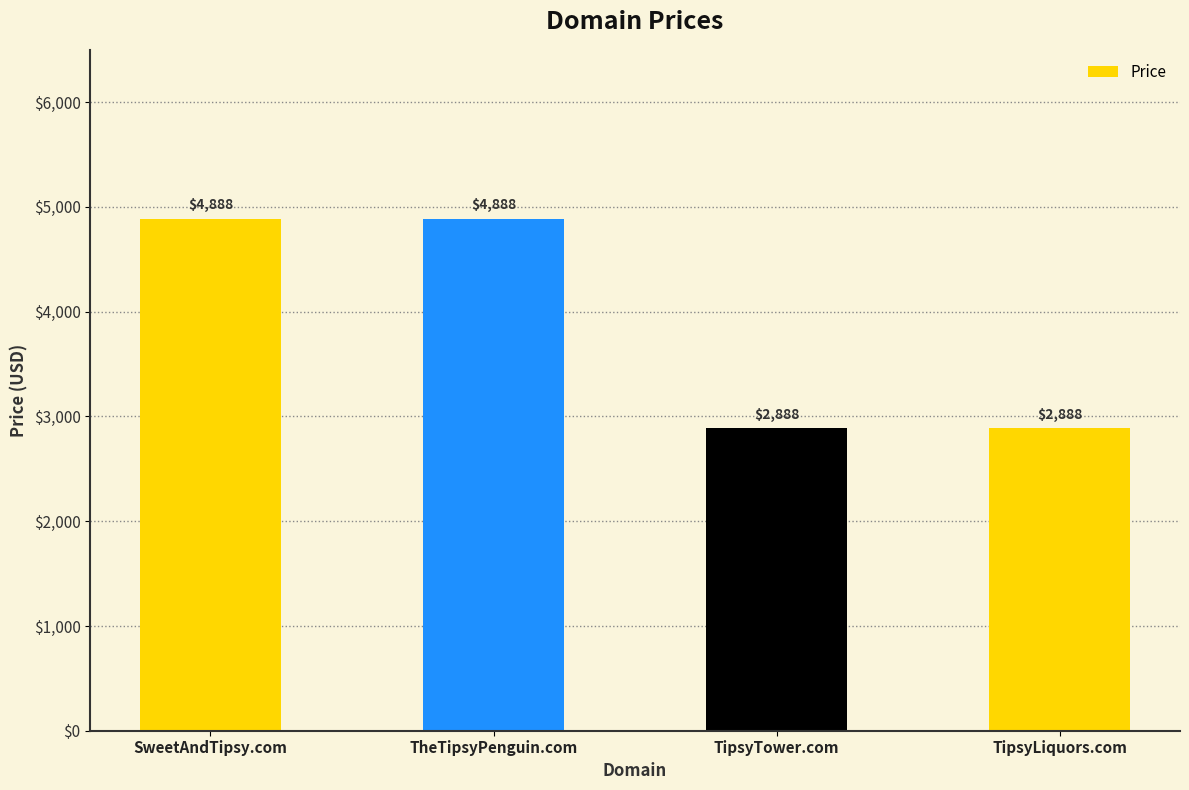

Are the bars grouped side by side (vs. stacked)?

No